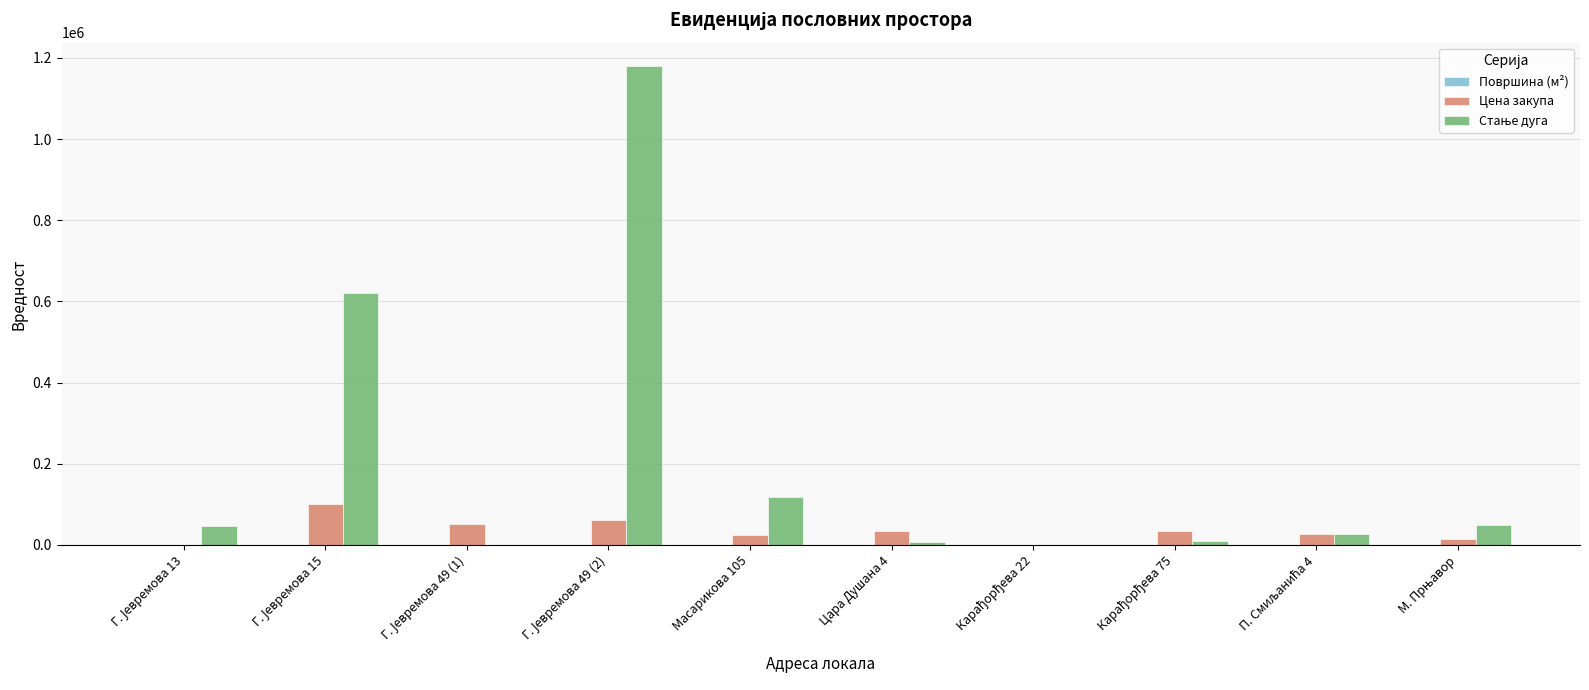

How many groups of bars are there?

10